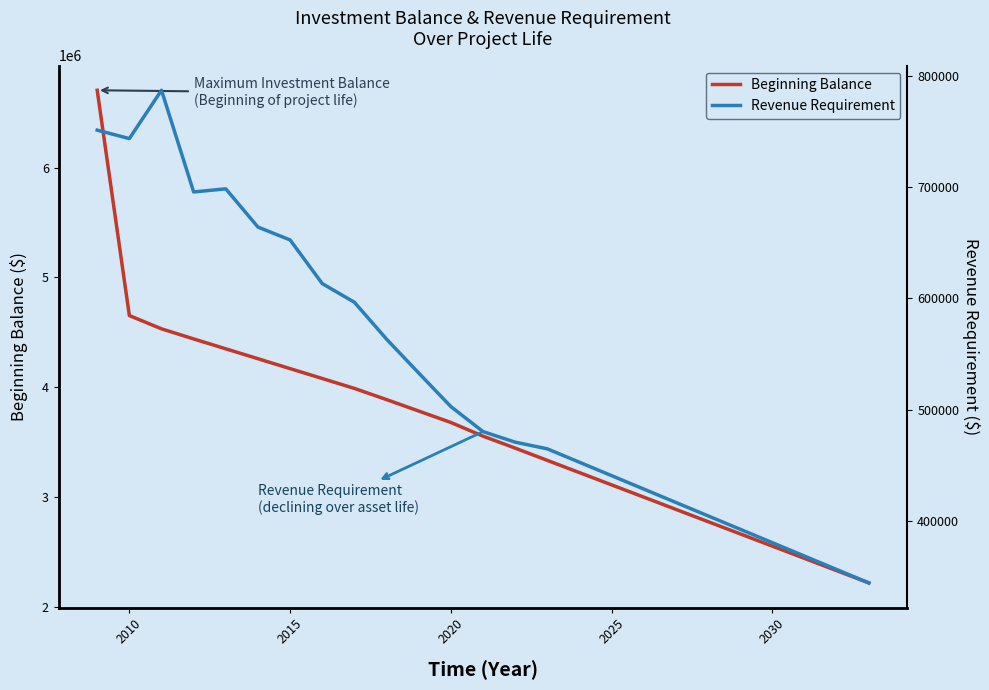

What is the average value of the Revenue Requirement series?

528126.3